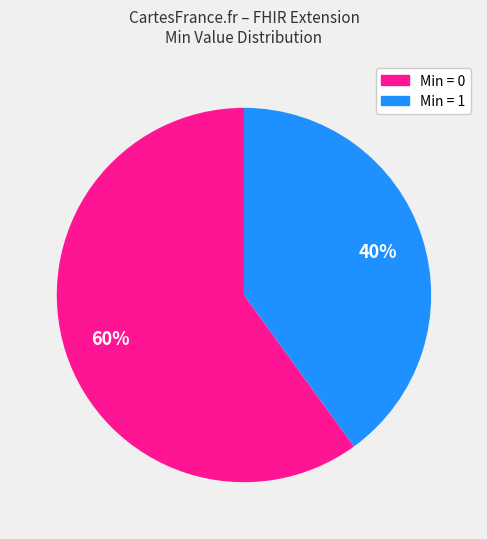

Does any single category account for the majority?

Yes